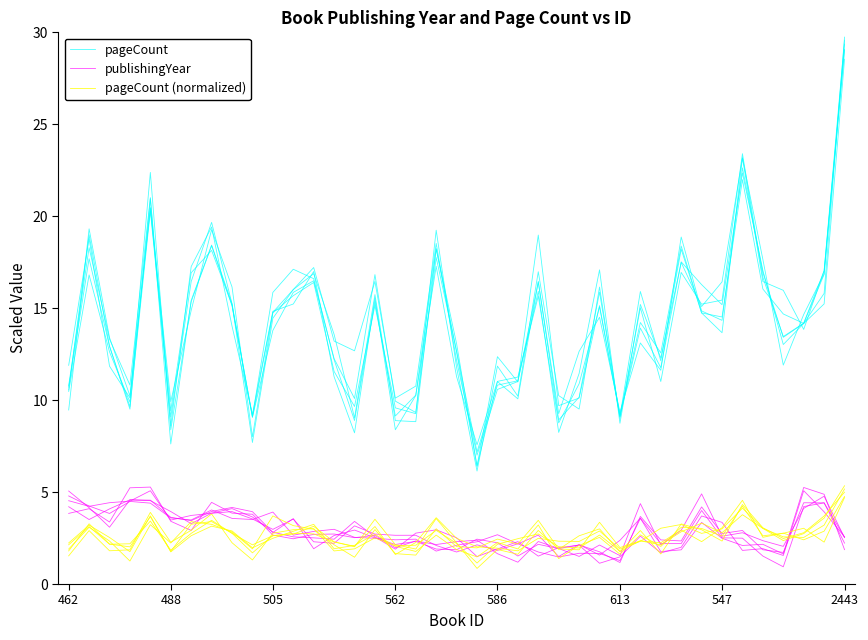

In pageCount, how many points are higher than both neighbors (excluding endpoints)?

11